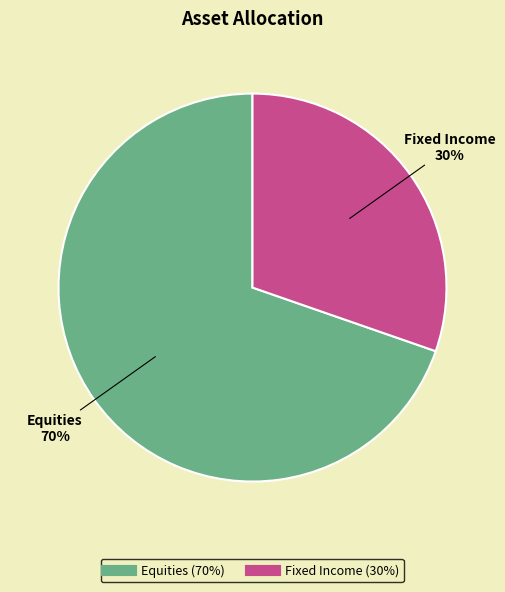

Do Fixed Income and Equities together represent more than half of the pie?

Yes